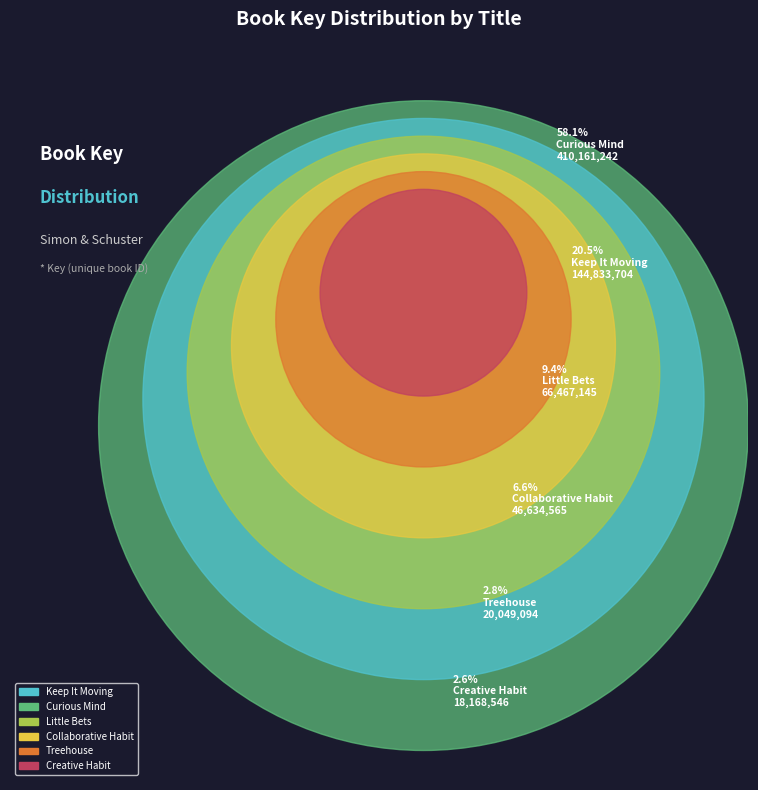

Count the number of slices in the pie.

6